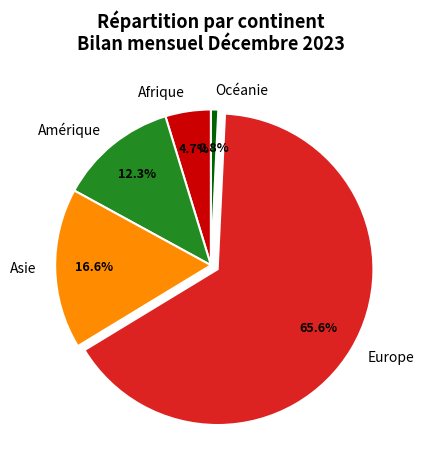

Which has a higher value, Afrique or Europe?

Europe